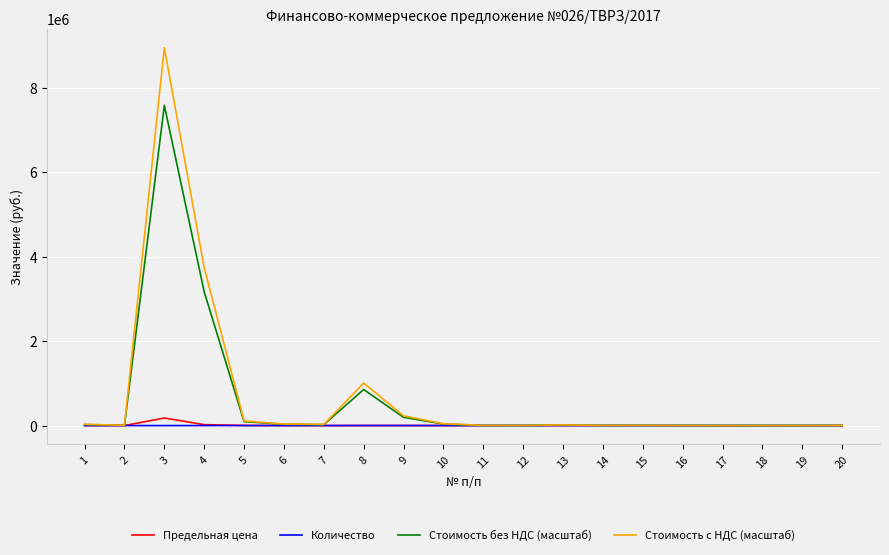

What is the highest value of the Стоимость с НДС (масштаб) series?

8950000.0